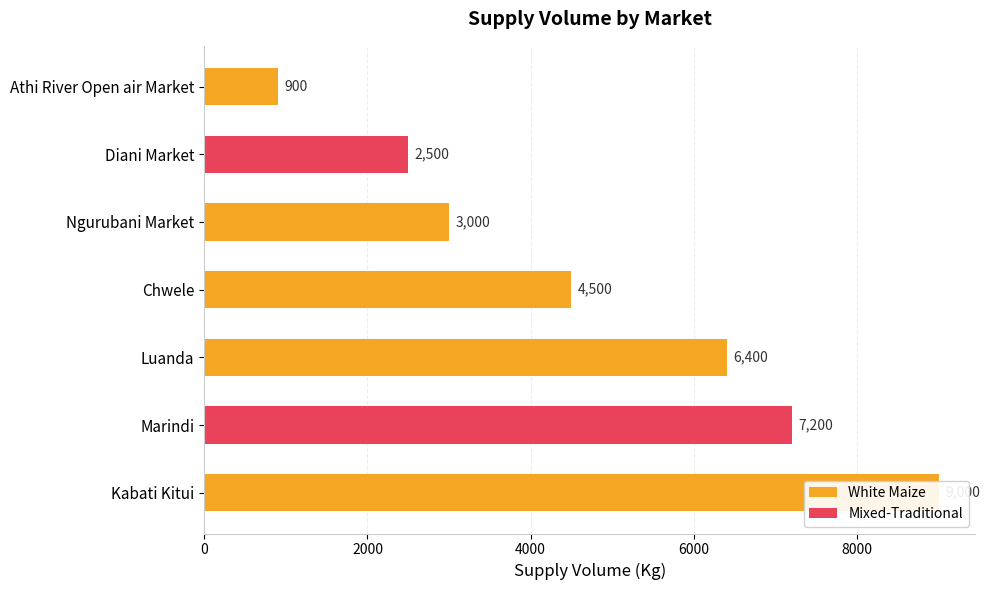

How many data points are less than 4500?

3